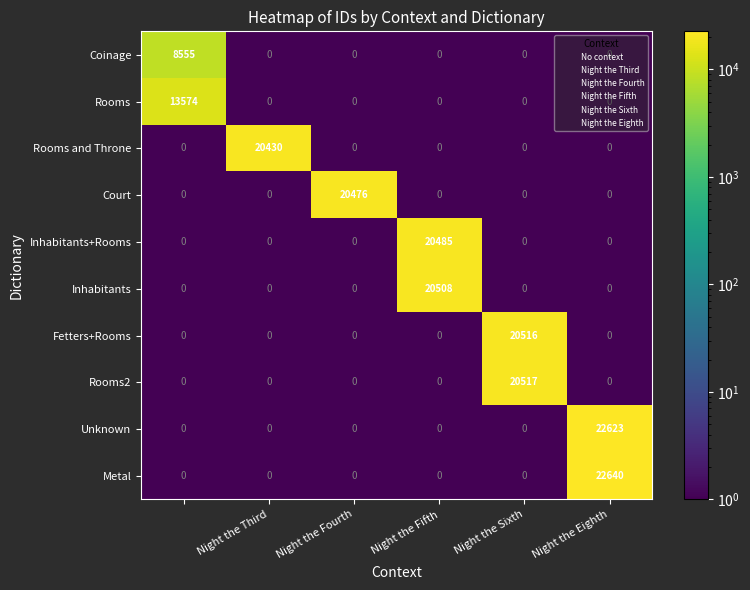

List the series in order of their peak value, lowest first.

Coinage, Rooms, Rooms and Throne, Court, Inhabitants+Rooms, Inhabitants, Fetters+Rooms, Rooms2, Unknown, Metal